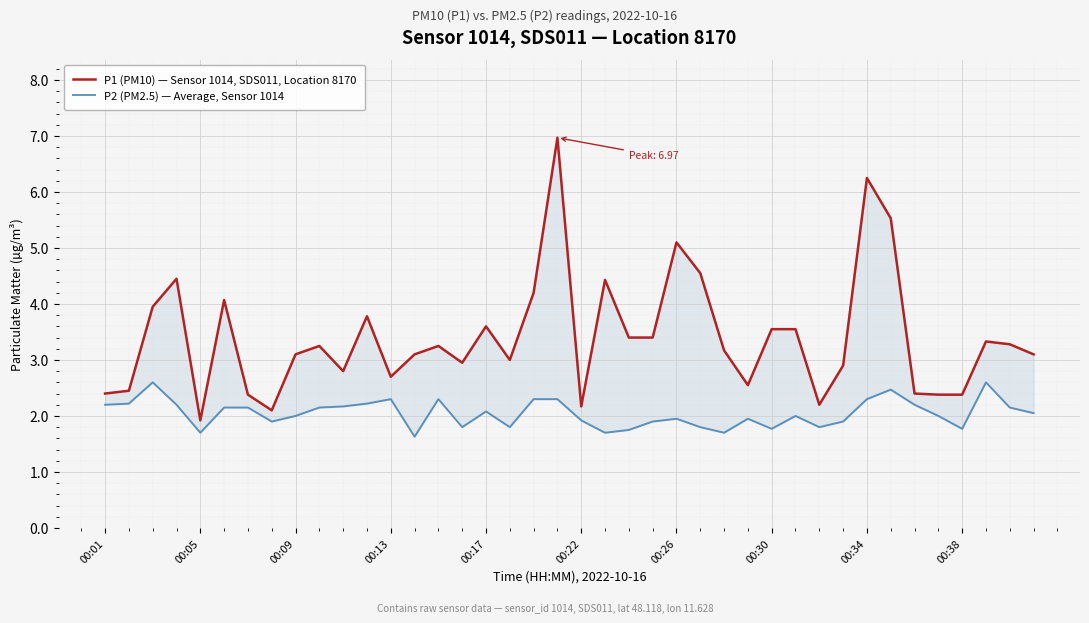

List the series in order of their overall mean, lowest first.

P2 (PM2.5) — Average, Sensor 1014, P1 (PM10) — Sensor 1014, SDS011, Location 8170